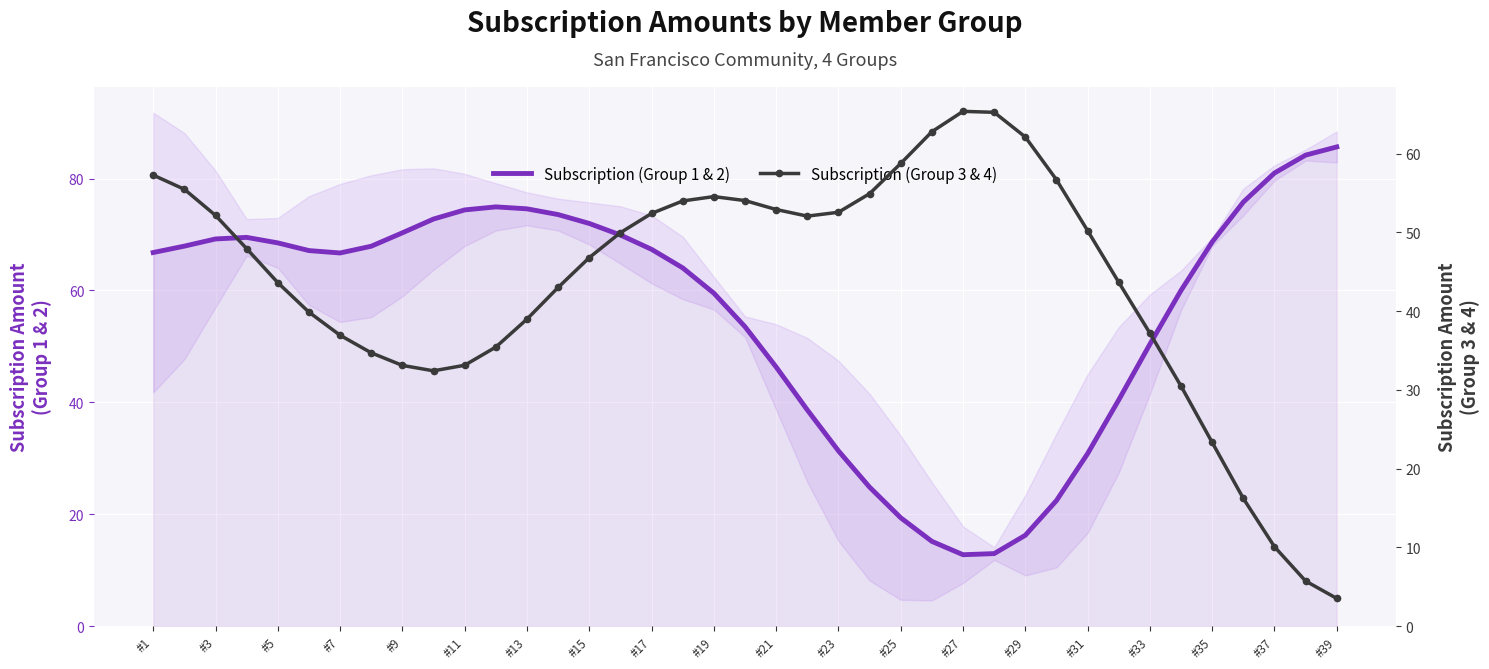

Is this an area chart (filled region under the line)?

No